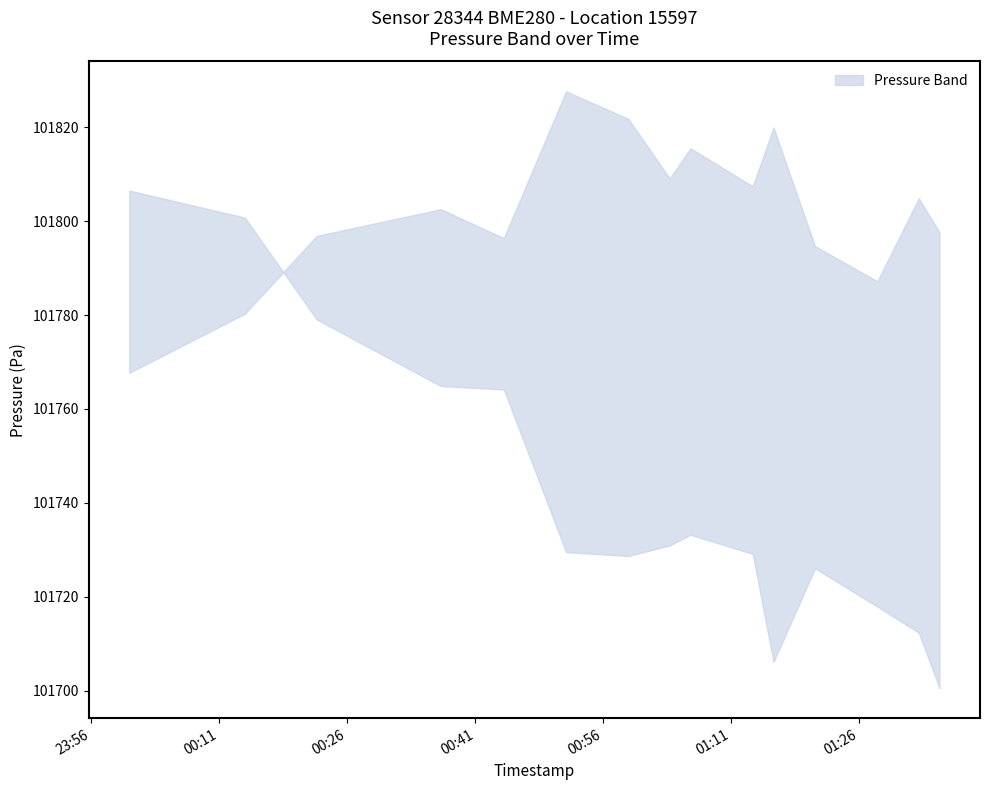

What position from the left is 11?

12